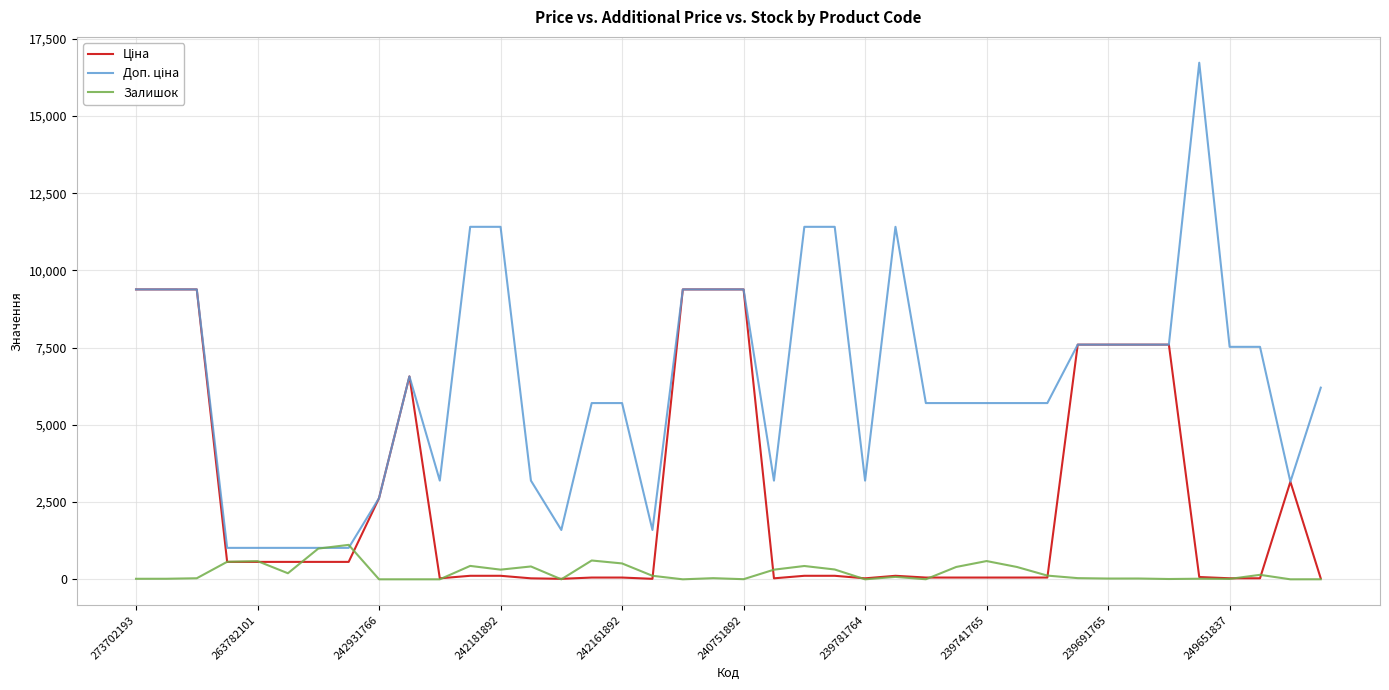

Reading left to right, what are all the values shown in this chart?

Ціна: 9384.0	9384.0	9384.0	564.0	564.0	564.0	564.0	564.0	2627.5	6568.8	31.9	114.1	114.1	31.9	16.0	57.0	57.0	16.0	9384.0	9384.0	9384.0	31.9	114.1	114.1	31.9	114.1	57.0	57.0	57.0	57.0	57.0	7596.5	7596.5	7596.5	7596.5	74.3	33.4	33.4	3157.9	27.6
Доп. ціна: 9384.0	9384.0	9384.0	1017.8	1017.8	1017.8	1017.8	1017.8	2628.0	6568.8	3195.0	11410.0	11410.0	3195.0	1597.0	5705.0	5705.0	1597.0	9384.0	9384.0	9384.0	3195.0	11410.0	11410.0	3195.0	11410.0	5705.0	5705.0	5705.0	5705.0	5705.0	7596.5	7596.5	7596.5	7596.5	16722.0	7525.0	7525.0	3158.0	6204.0
Залишок: 17.0	18.0	34.0	567.0	589.0	196.0	995.0	1115.0	0.0	0.0	0.0	434.0	313.0	416.0	0.0	609.0	514.0	114.0	0.0	37.0	4.0	312.0	431.0	318.0	0.0	78.0	2.0	400.0	591.0	399.0	120.0	38.0	25.0	26.0	10.0	19.0	13.0	145.0	0.0	1.0